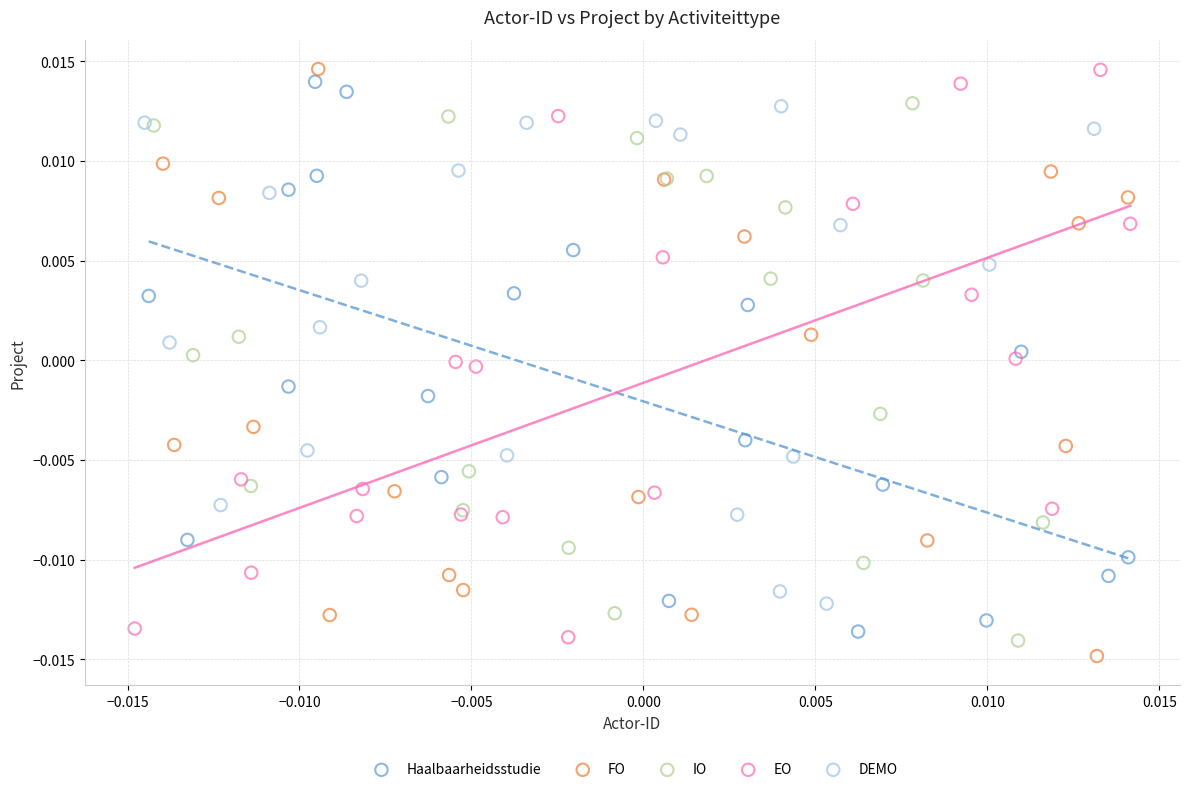

What are all the series names shown in the legend?

Haalbaarheidsstudie, FO, IO, EO, DEMO